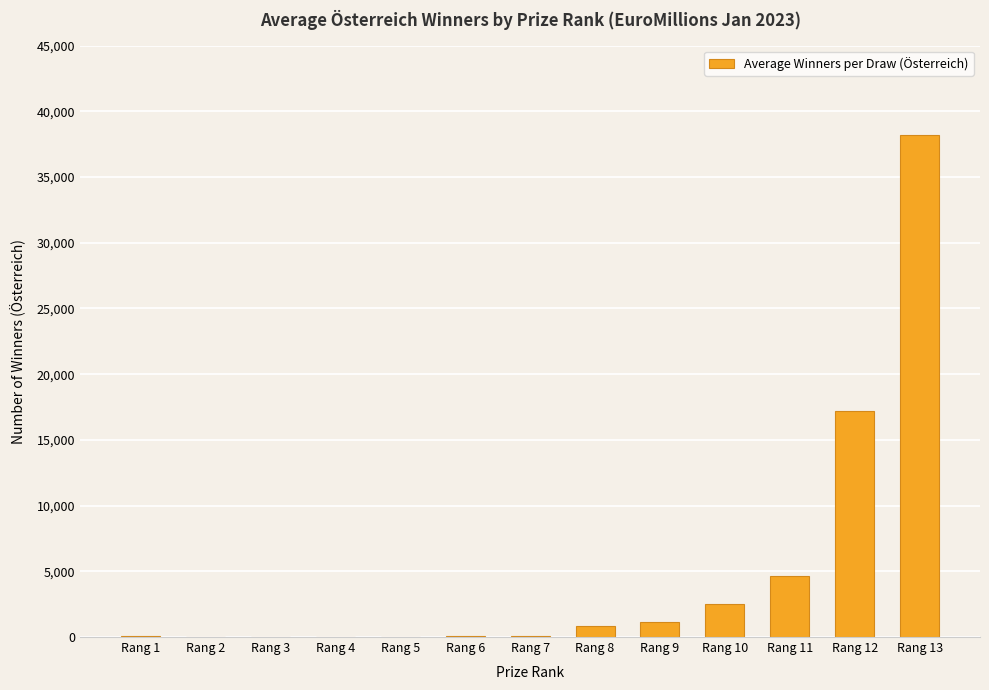

Where is the data nearest to the value 19113?

Rang 12